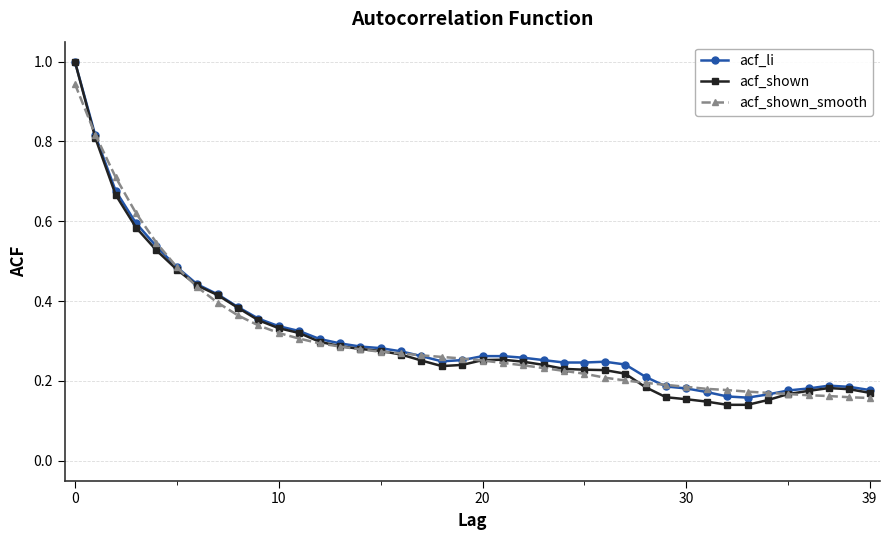

True or false: acf_li has more than 1 points higher than both neighbors.

True